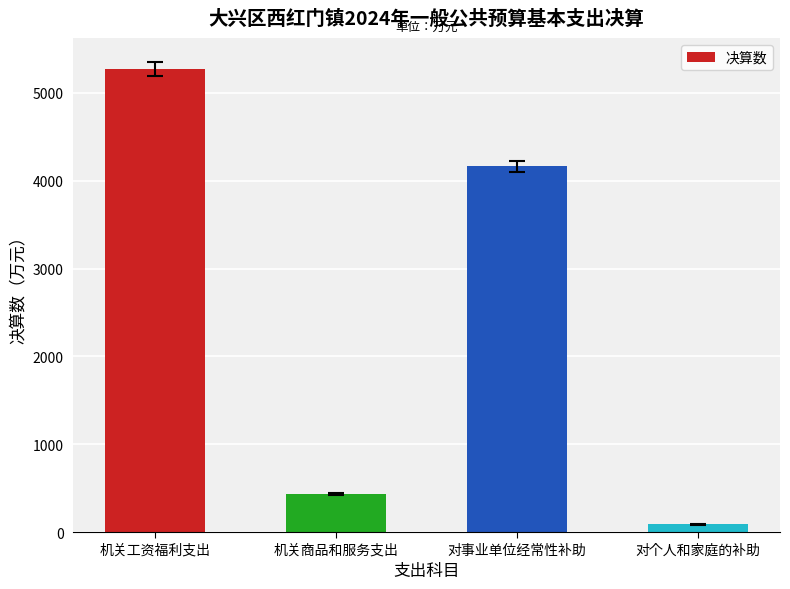

The chart shows a value of 3669.9 at 机关工资福利支出. True or false?

False